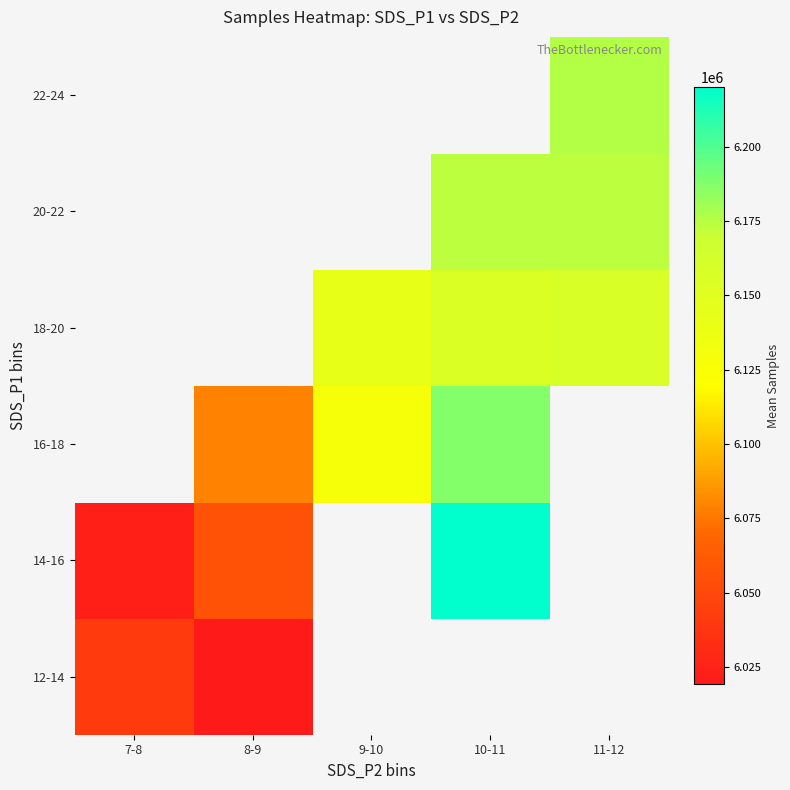

How many values in 20-22 are above zero?

2